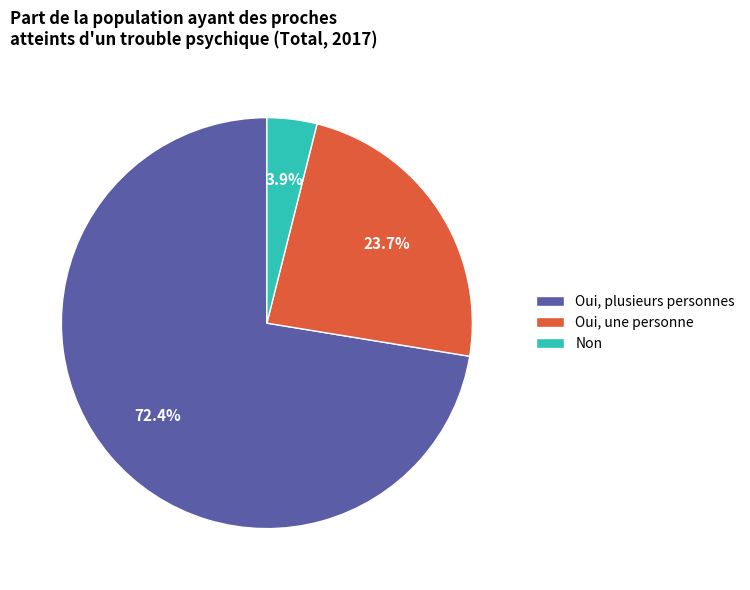

How many segments does this pie chart have?

3